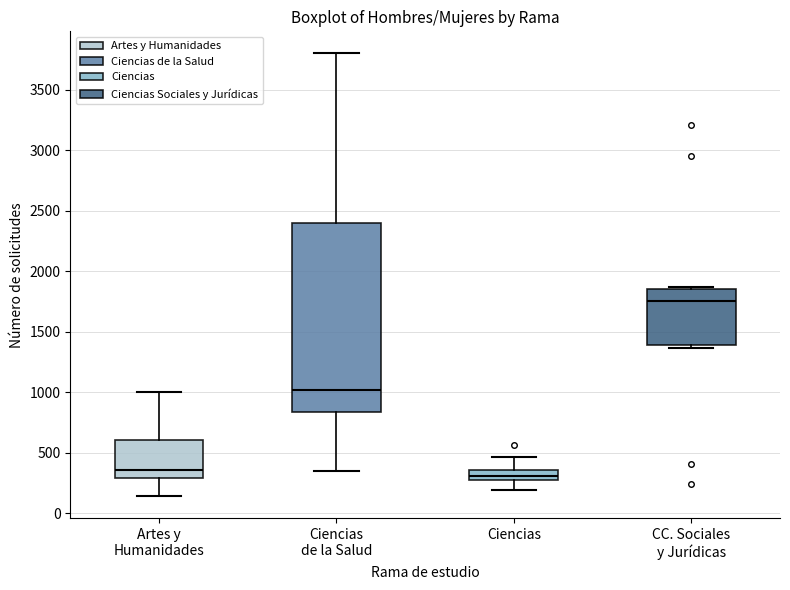

Which box is the tallest, from its lower edge to its upper edge?

Ciencias de la Salud